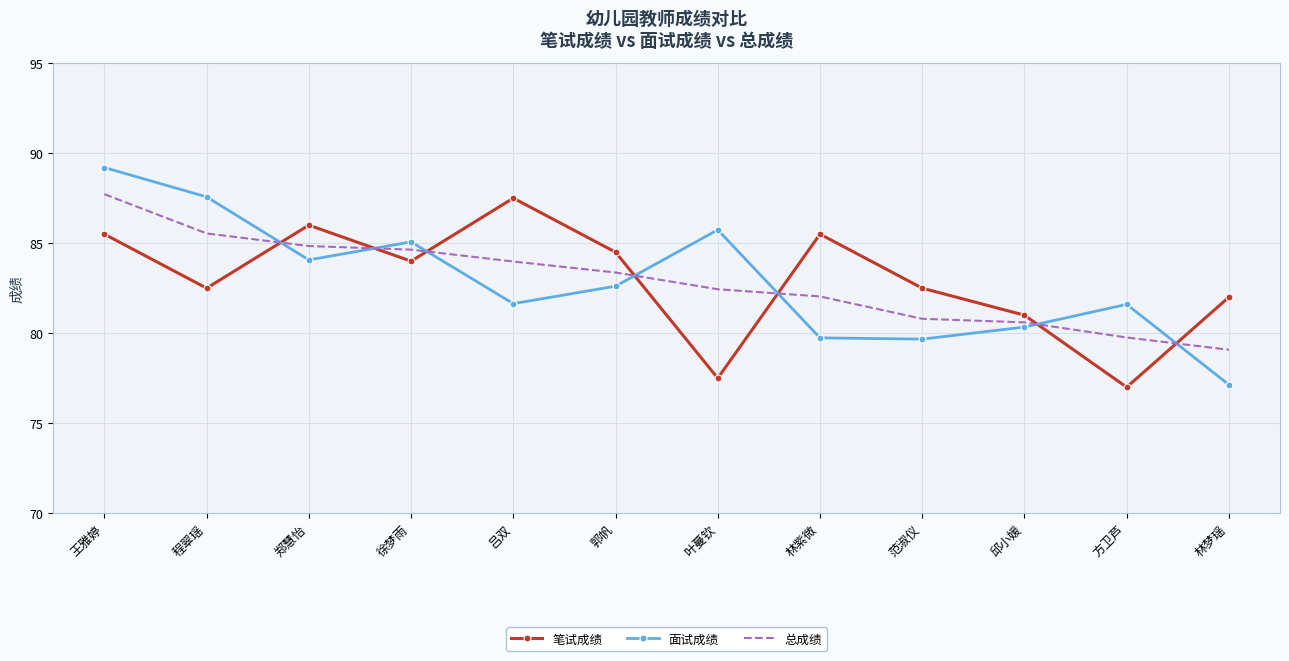

At 徐梦雨, list the series in order from largest to smallest.

面试成绩, 总成绩, 笔试成绩